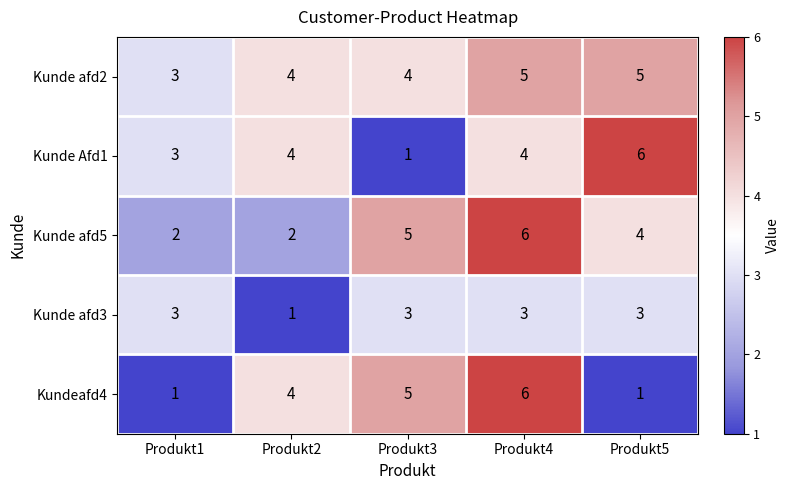

The value of Kunde Afd1 at Produkt5 is 6. True or false?

True